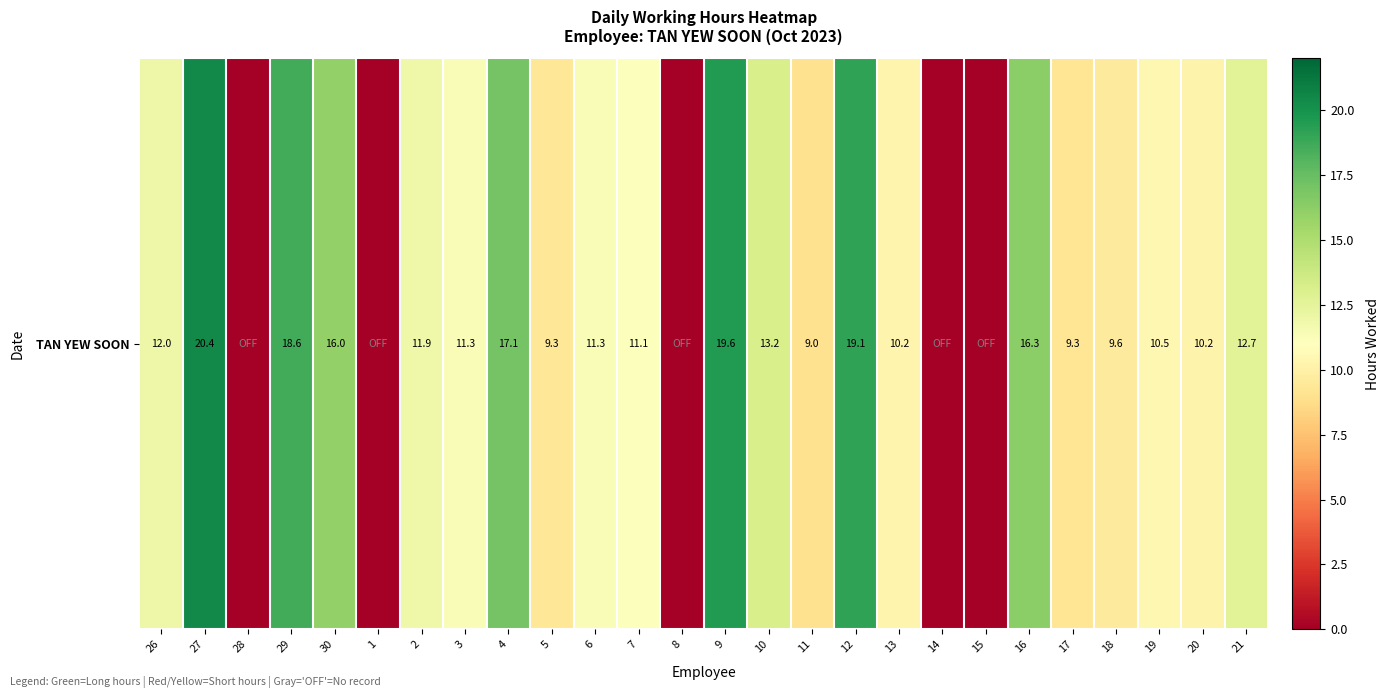

Rank the categories by value from highest to lowest.

27, 9, 12, 29, 4, 16, 30, 10, 21, 26, 2, 6, 3, 7, 19, 13, 20, 18, 5, 17, 11, 28, 1, 8, 14, 15